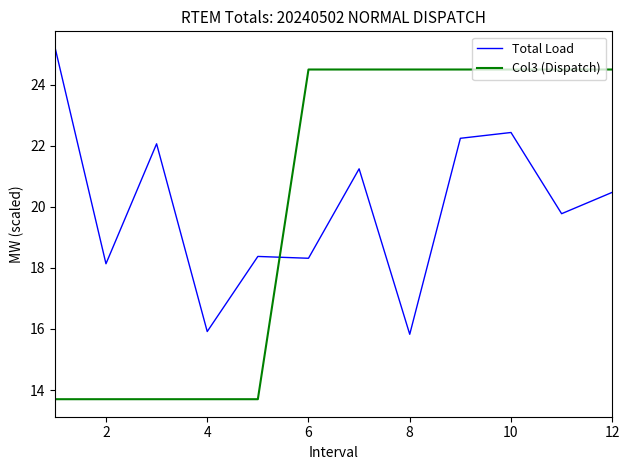

Which series has the largest range (max minus min)?

Col3 (Dispatch)